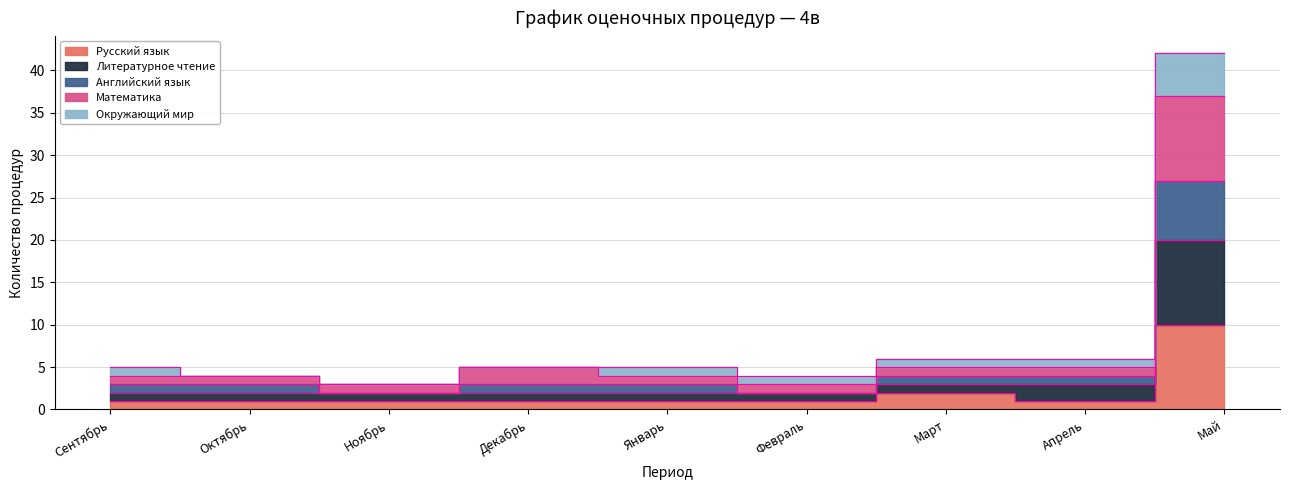

At which category is the sum across all series the highest?

Май